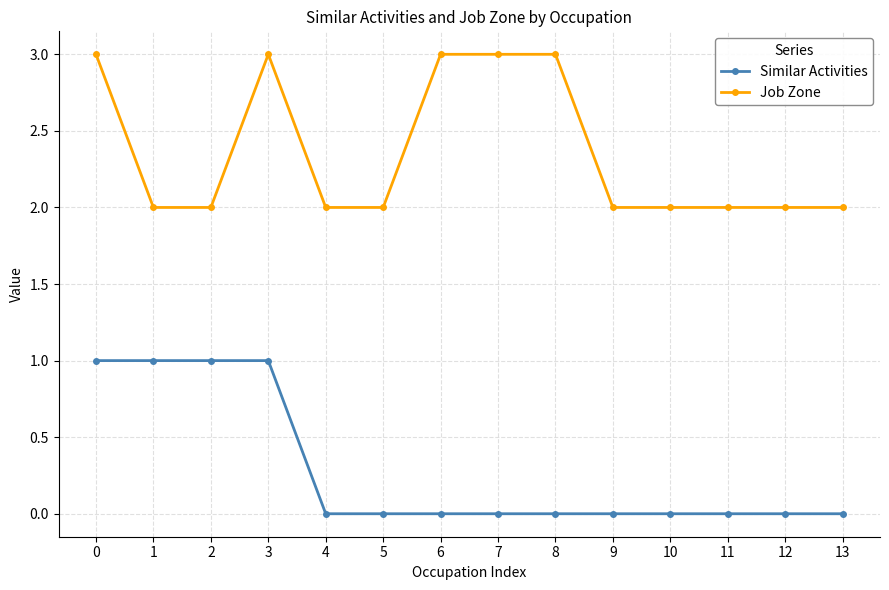

What is the sum of all Similar Activities values?

4